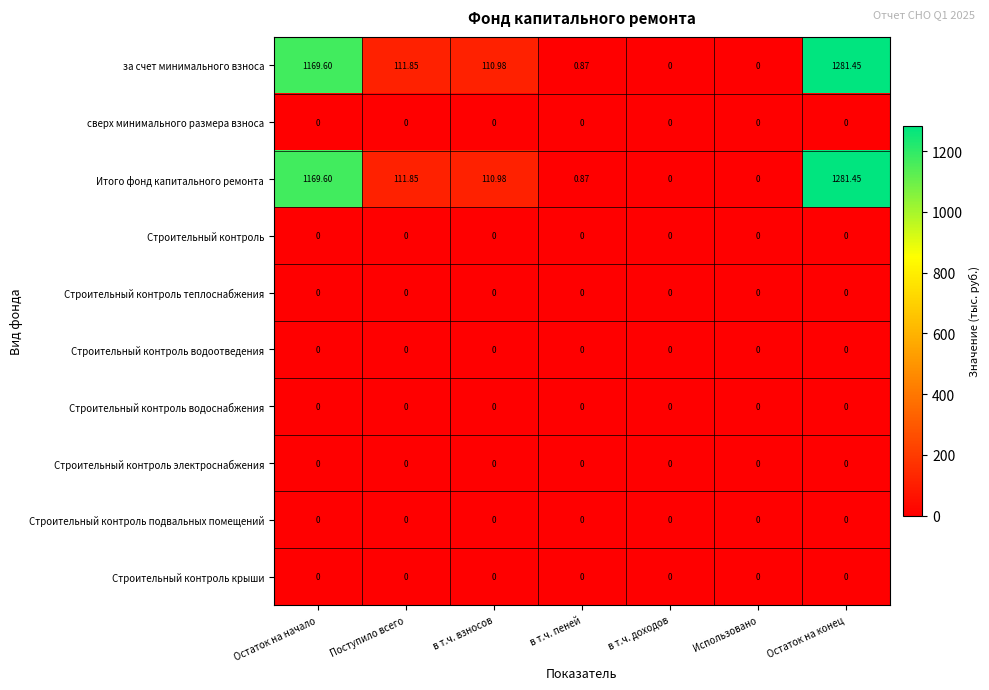

At which category is the sum across all series the highest?

Остаток на конец